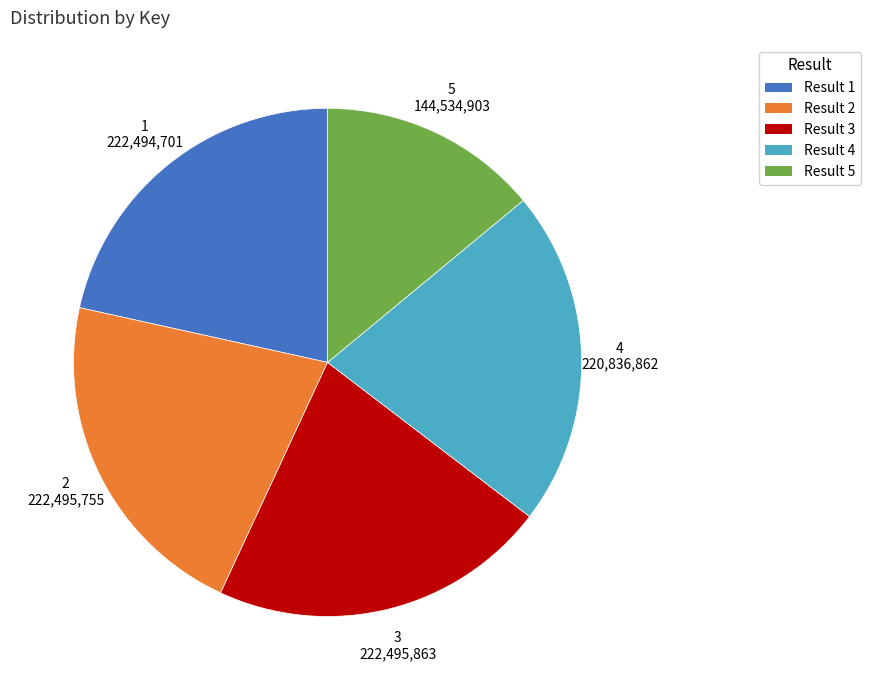

The Result 4 slice represents 32% of the pie. True or false?

False